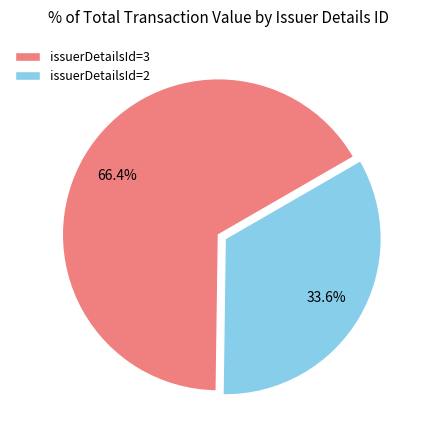

Which slice is the largest?

issuerDetailsId=3